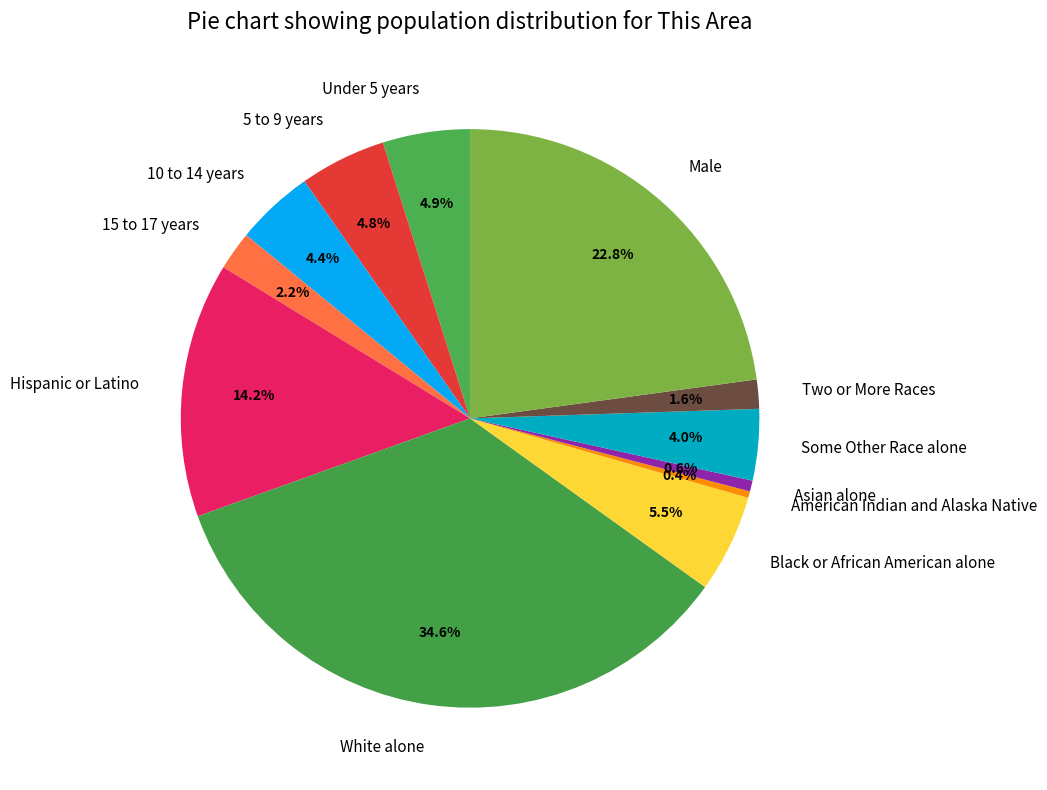

How many slices are in this pie chart?

12